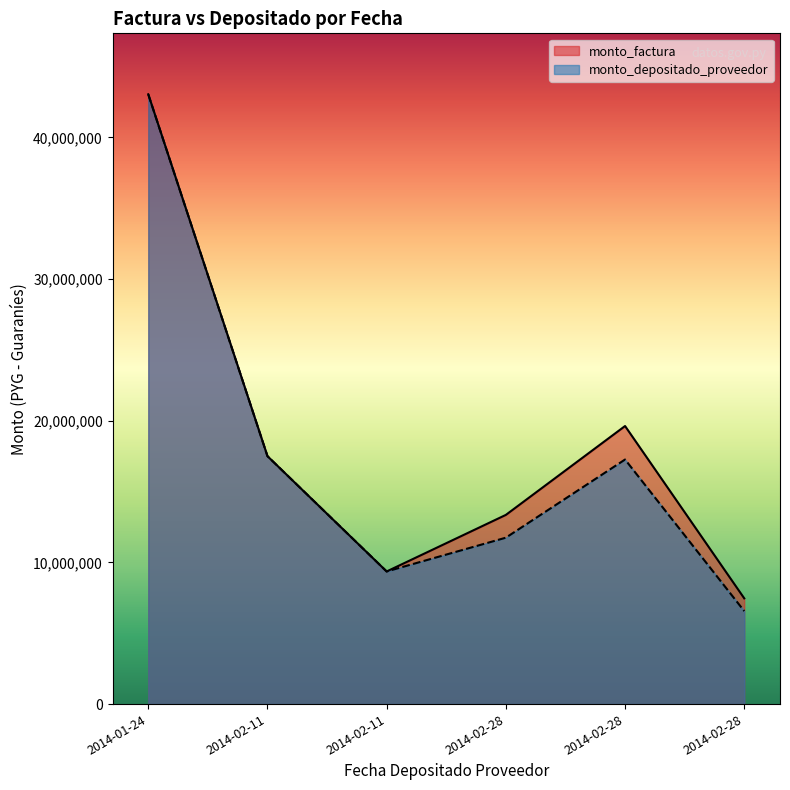

Is the value of monto_depositado_proveedor at 2014-02-28 greater than the value of monto_factura at 2014-02-28?

No